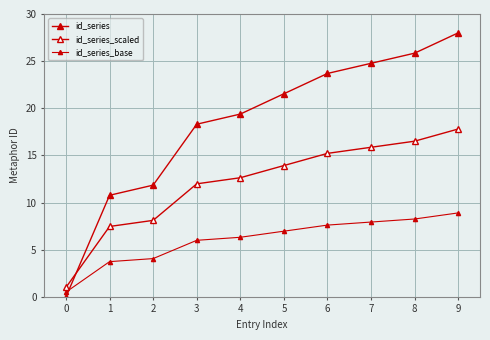

What is the difference between the maximum and second lowest values in the id_series_scaled series?

10.3